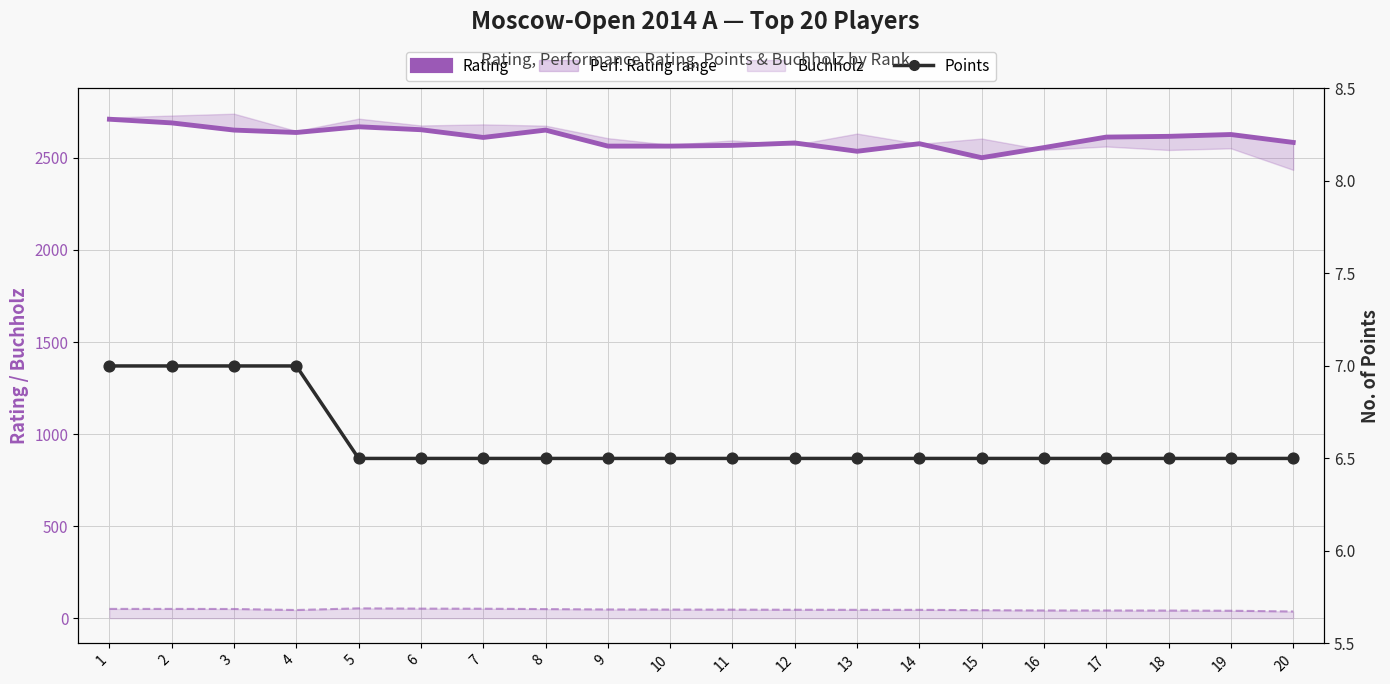

Which series has the widest spread of Y values?

Rating